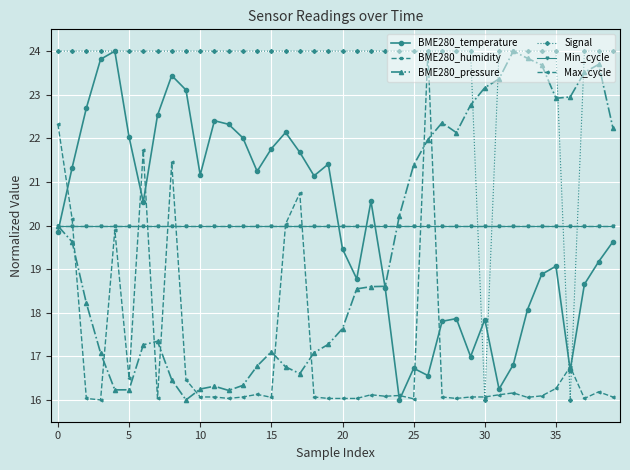

Does the chart display data point markers on the line(s)?

Yes